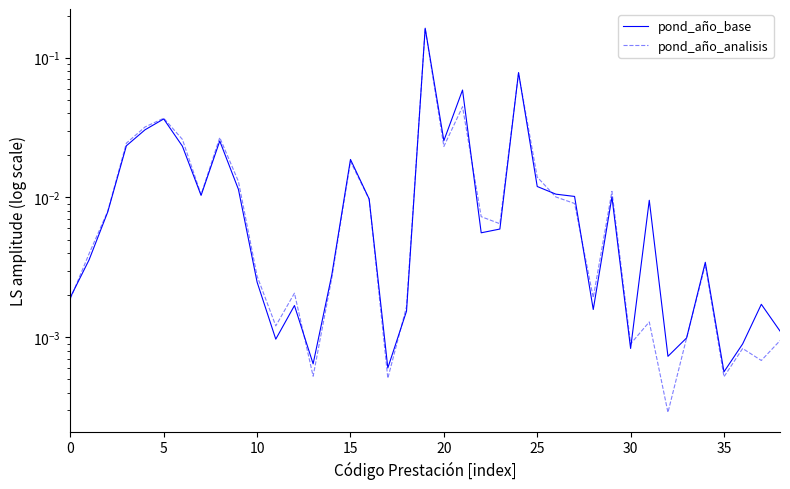

True or false: pond_año_analisis has more than 1 points higher than both neighbors.

True